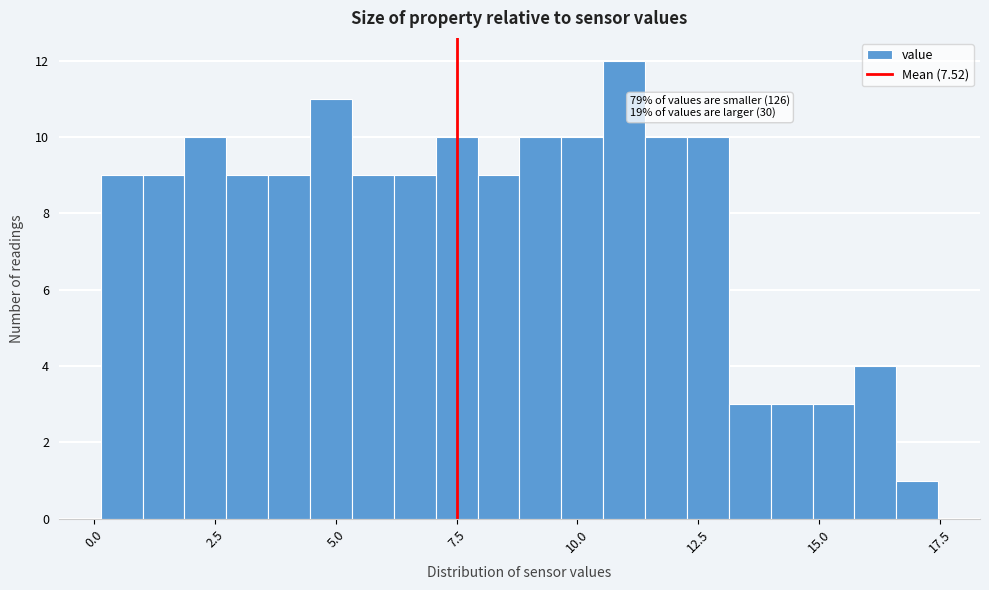

Read against the x-axis, roughly where is the centre of the tallest bar?

11.0